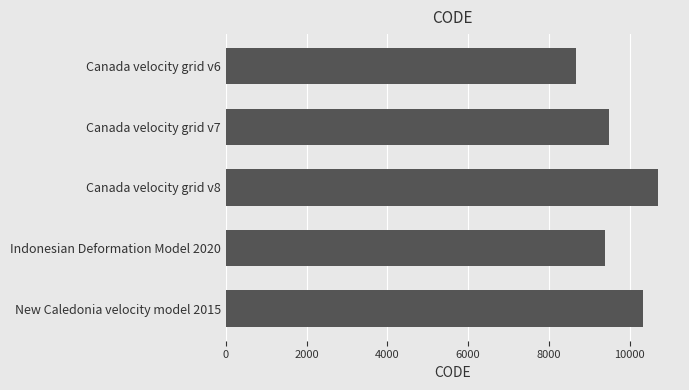

Reading top to bottom, extract all data points from this chart.

8676	9483	10707	9375	10323